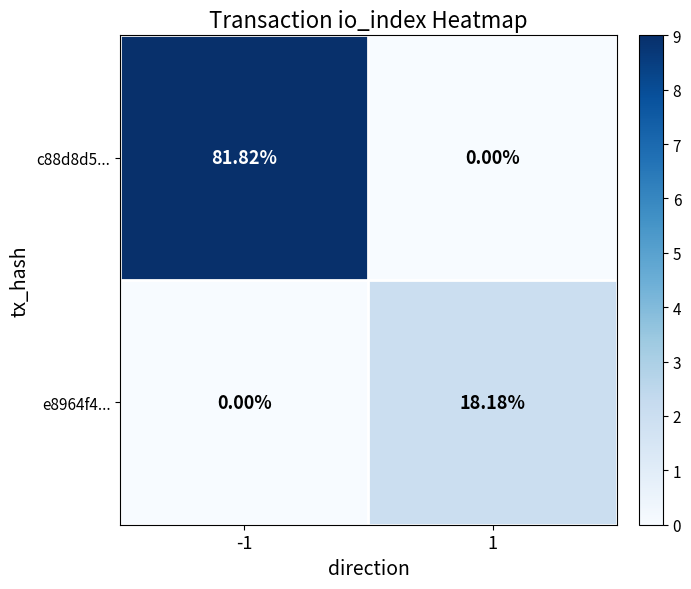

List the series in order of their peak value, lowest first.

e8964f4..., c88d8d5...